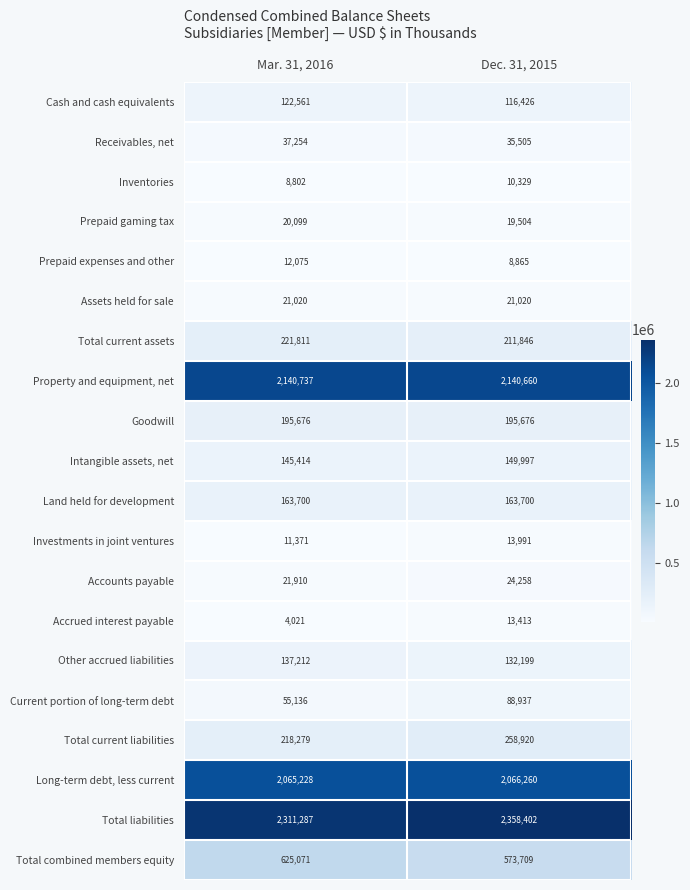

Rank the series at Dec. 31, 2015 from highest to lowest value.

Total liabilities, Property and equipment, net, Long-term debt, less current, Total combined members equity, Total current liabilities, Total current assets, Goodwill, Land held for development, Intangible assets, net, Other accrued liabilities, Cash and cash equivalents, Current portion of long-term debt, Receivables, net, Accounts payable, Assets held for sale, Prepaid gaming tax, Investments in joint ventures, Accrued interest payable, Inventories, Prepaid expenses and other